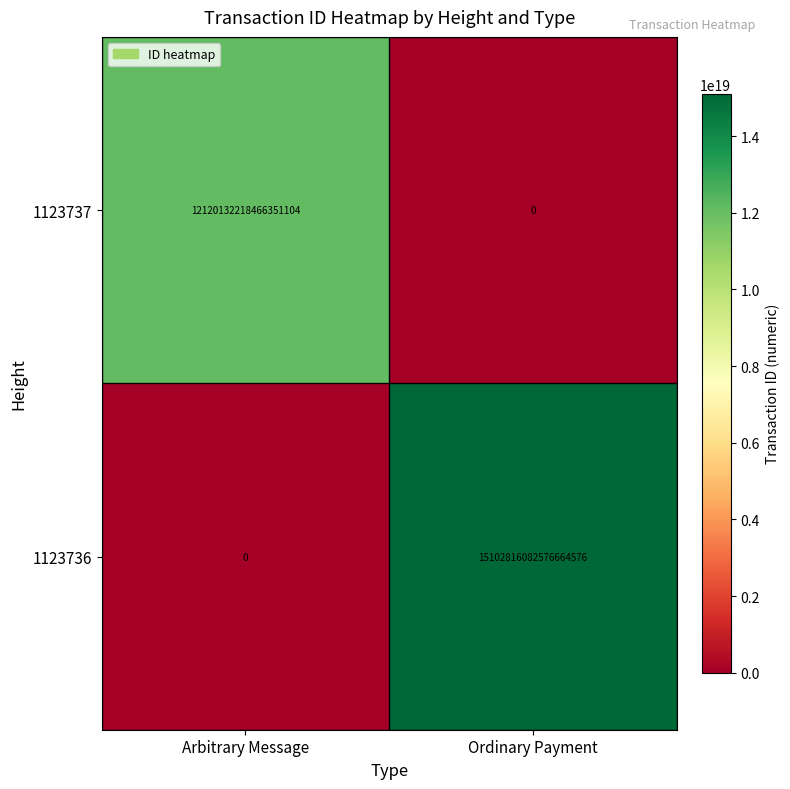

How many values in the 1123737 series are below 12120132218466351104?

1